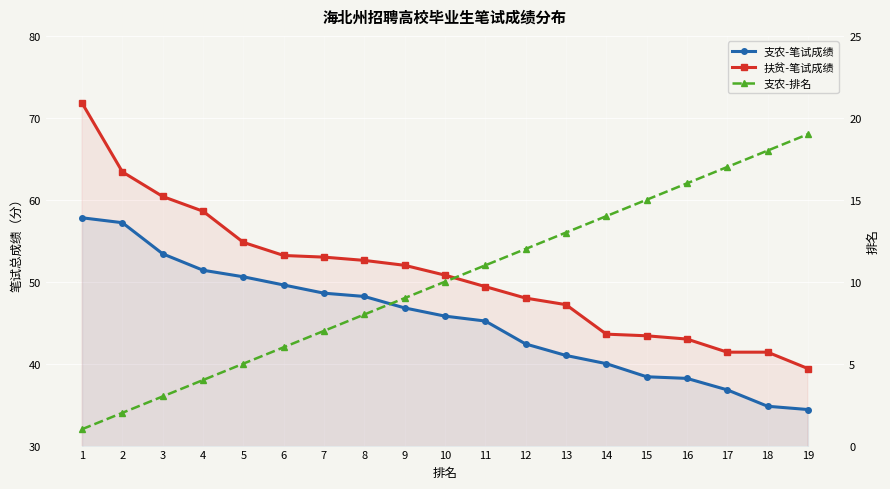

At which category is the sum across all series the highest?

1